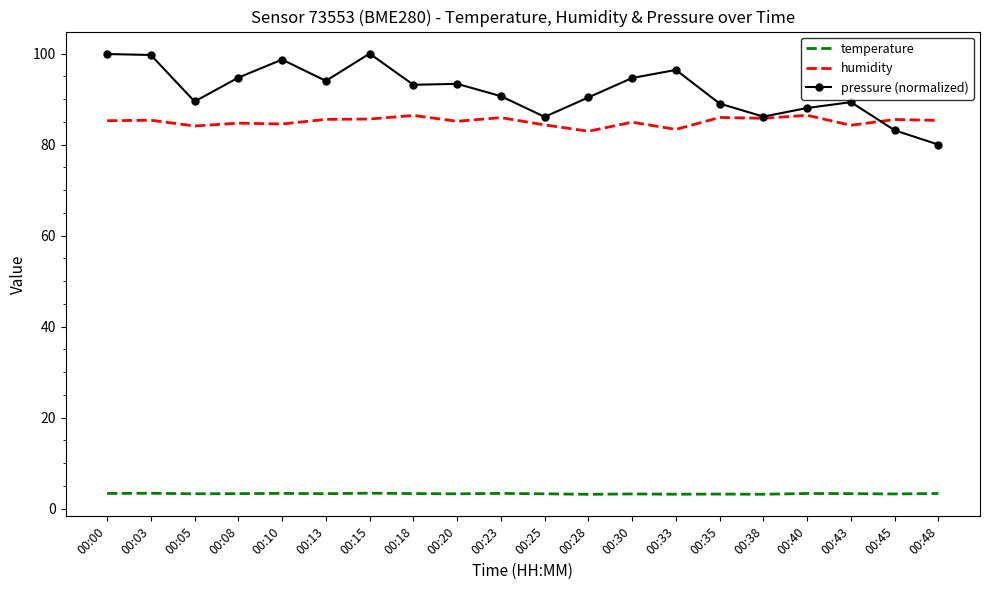

True or false: humidity has more than 2 interior local peaks.

True